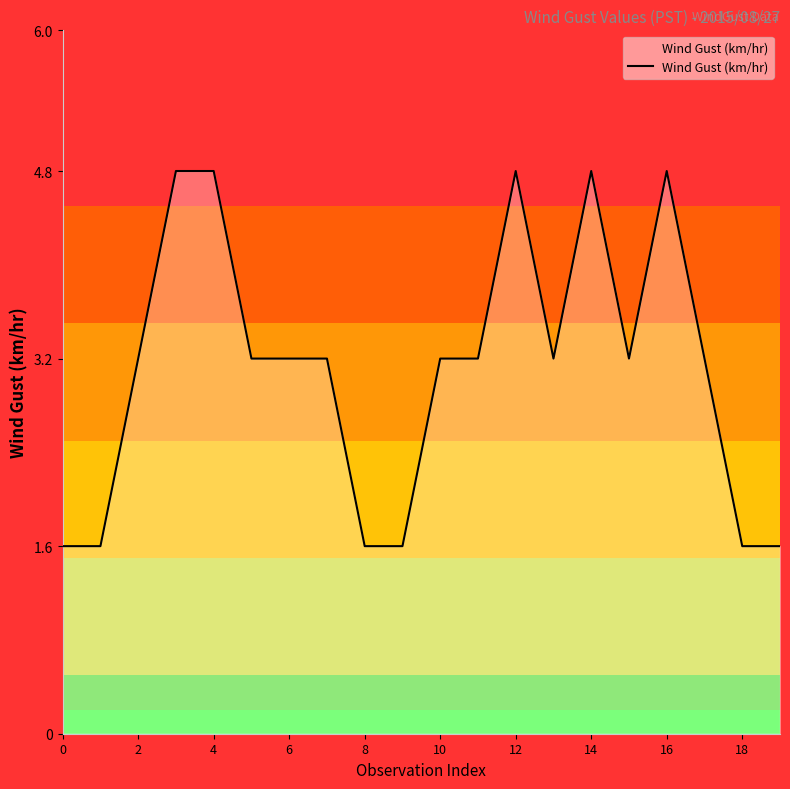

Count the values in the range 1 to 4.

15